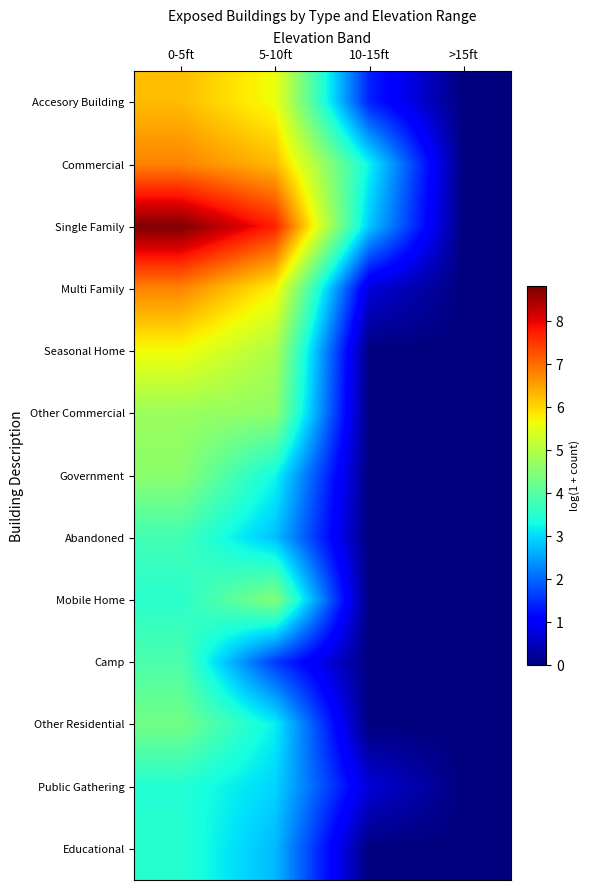

What is the total value across all series at 5-10ft?

55.8